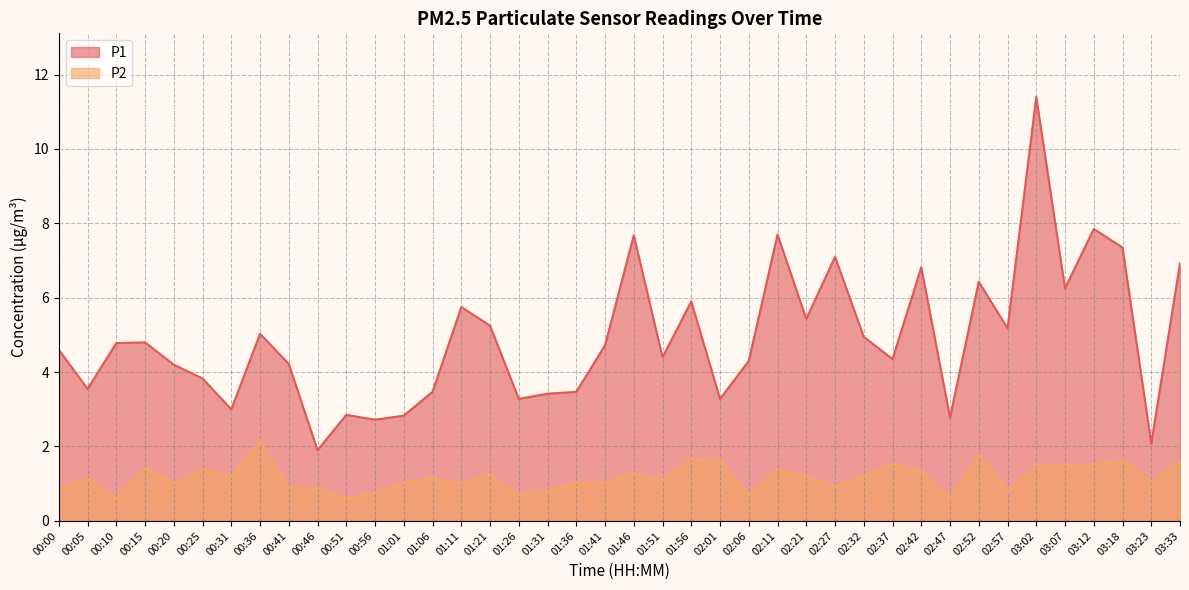

How many lines are shown in the chart?

2